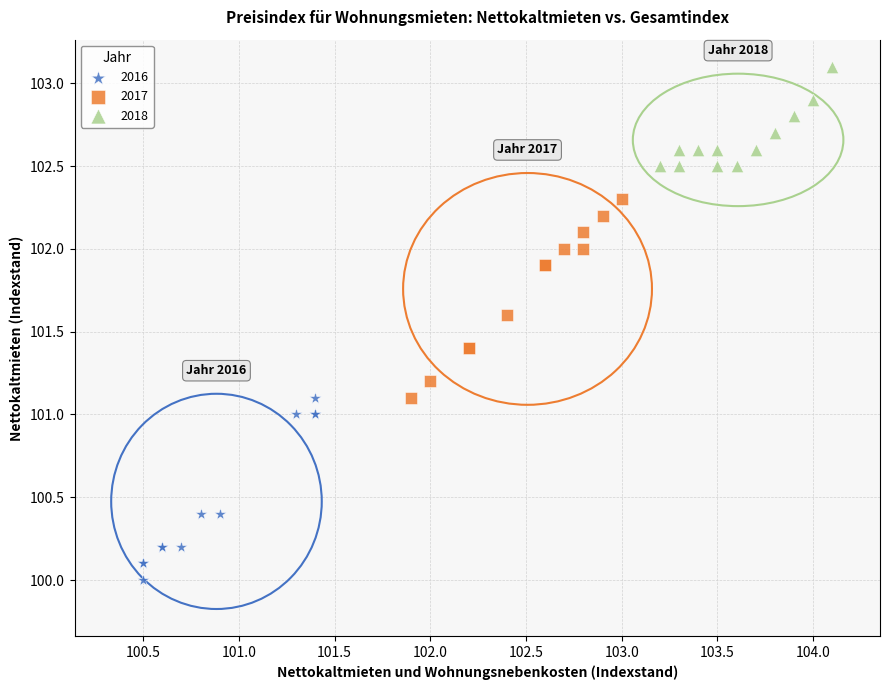

Which series reaches the minimum Y coordinate?

2016